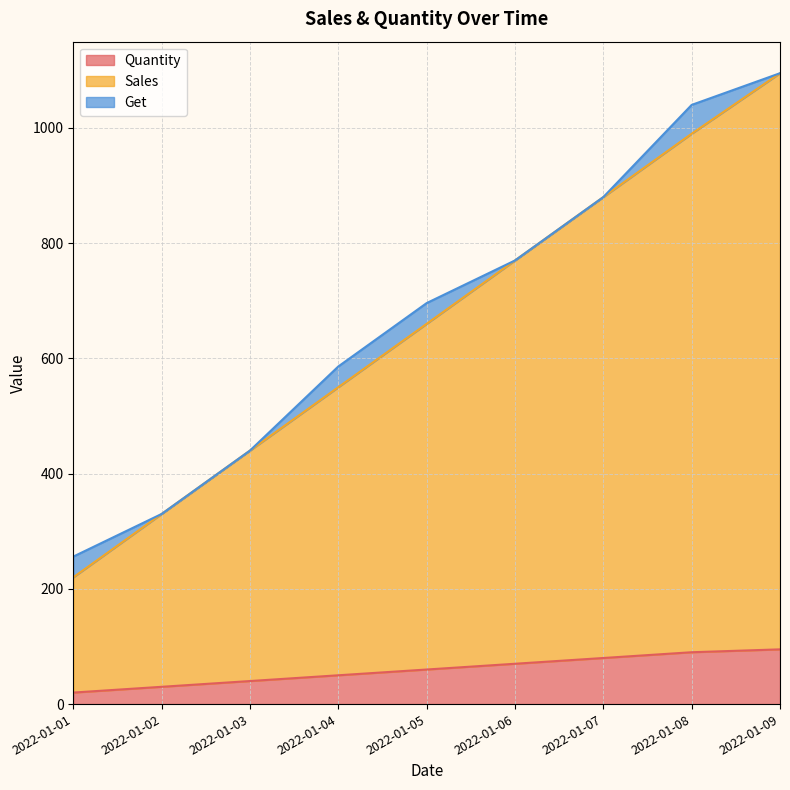

What is the difference between the second highest and minimum values in the Sales series?

770